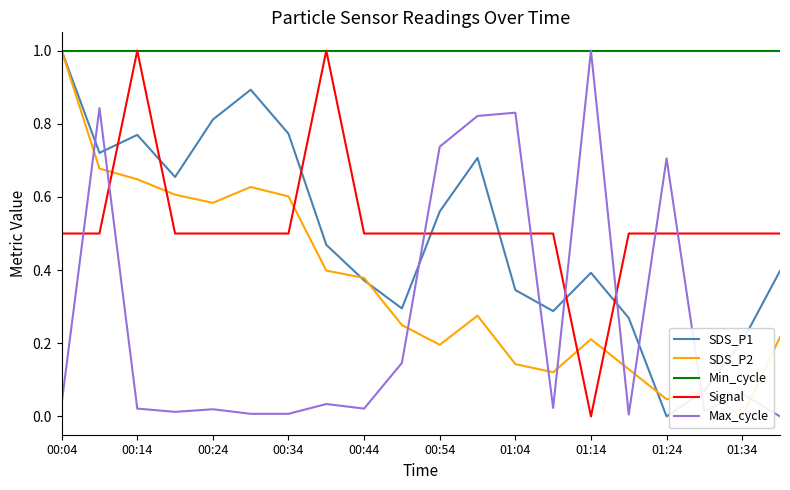

Reading right to left, transcribe all the data shown in this chart.

SDS_P1: 0.4	0.2	0.1	0.0	0.3	0.4	0.3	0.3	0.7	0.6	0.3	0.4	0.5	0.8	0.9	0.8	0.7	0.8	0.7	1.0
SDS_P2: 0.2	0.0	0.1	0.0	0.1	0.2	0.1	0.1	0.3	0.2	0.2	0.4	0.4	0.6	0.6	0.6	0.6	0.6	0.7	1.0
Min_cycle: 1.0	1.0	1.0	1.0	1.0	1.0	1.0	1.0	1.0	1.0	1.0	1.0	1.0	1.0	1.0	1.0	1.0	1.0	1.0	1.0
Signal: 0.5	0.5	0.5	0.5	0.5	0.0	0.5	0.5	0.5	0.5	0.5	0.5	1.0	0.5	0.5	0.5	0.5	1.0	0.5	0.5
Max_cycle: 0.0	0.1	0.0	0.7	0.0	1.0	0.0	0.8	0.8	0.7	0.1	0.0	0.0	0.0	0.0	0.0	0.0	0.0	0.8	0.0